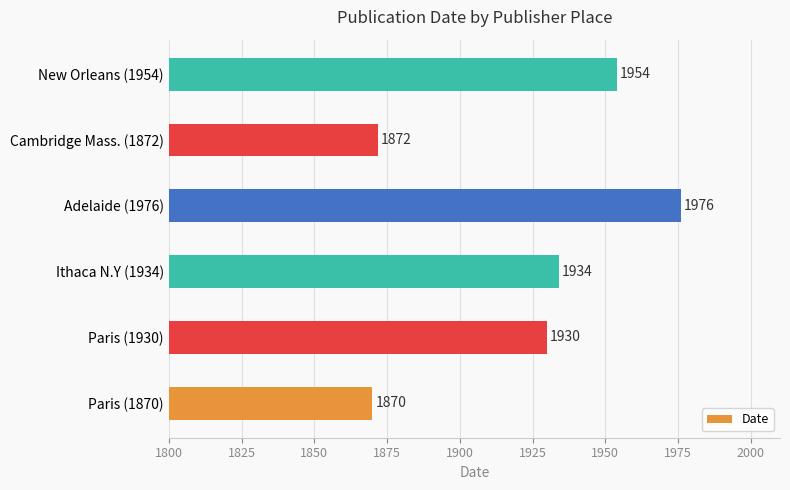

At which category does the chart reach its minimum across all series?

Paris (1870)